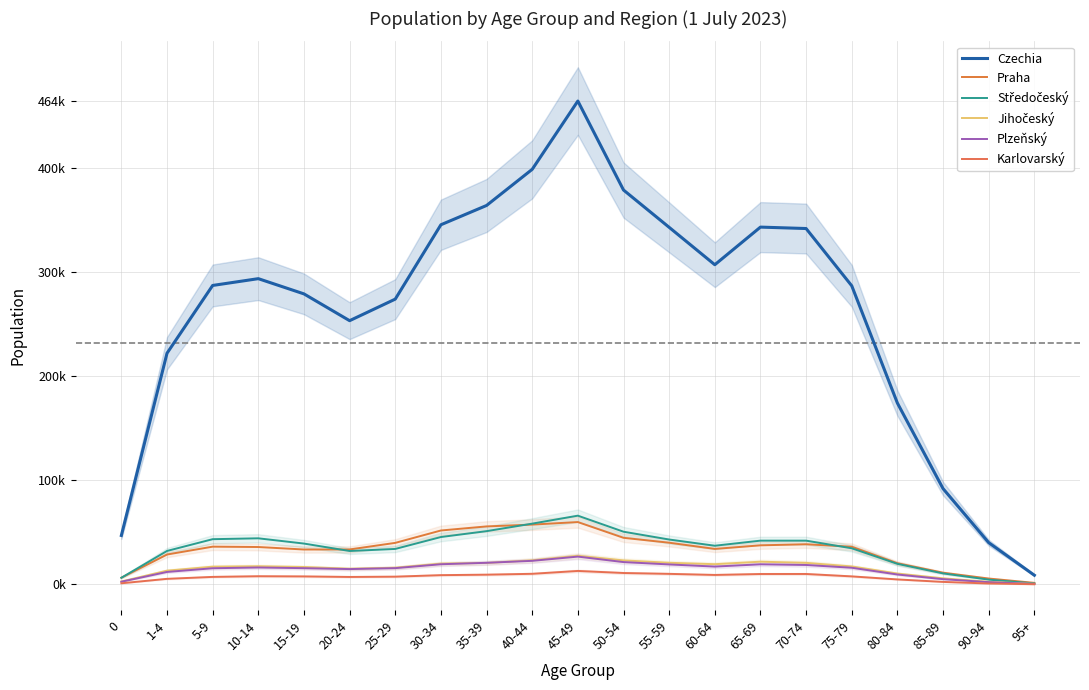

Reading left to right, transcribe all the data shown in this chart.

Czechia: 0.1	0.5	0.6	0.6	0.6	0.5	0.6	0.7	0.8	0.9	1.0	0.8	0.7	0.7	0.7	0.7	0.6	0.4	0.2	0.1	0.0
Praha: 0.0	0.1	0.1	0.1	0.1	0.1	0.1	0.1	0.1	0.1	0.1	0.1	0.1	0.1	0.1	0.1	0.1	0.0	0.0	0.0	0.0
Středočeský: 0.0	0.1	0.1	0.1	0.1	0.1	0.1	0.1	0.1	0.1	0.1	0.1	0.1	0.1	0.1	0.1	0.1	0.0	0.0	0.0	0.0
Jihočeský: 0.0	0.0	0.0	0.0	0.0	0.0	0.0	0.0	0.0	0.0	0.1	0.0	0.0	0.0	0.0	0.0	0.0	0.0	0.0	0.0	0.0
Plzeňský: 0.0	0.0	0.0	0.0	0.0	0.0	0.0	0.0	0.0	0.0	0.1	0.0	0.0	0.0	0.0	0.0	0.0	0.0	0.0	0.0	0.0
Karlovarský: 0.0	0.0	0.0	0.0	0.0	0.0	0.0	0.0	0.0	0.0	0.0	0.0	0.0	0.0	0.0	0.0	0.0	0.0	0.0	0.0	0.0